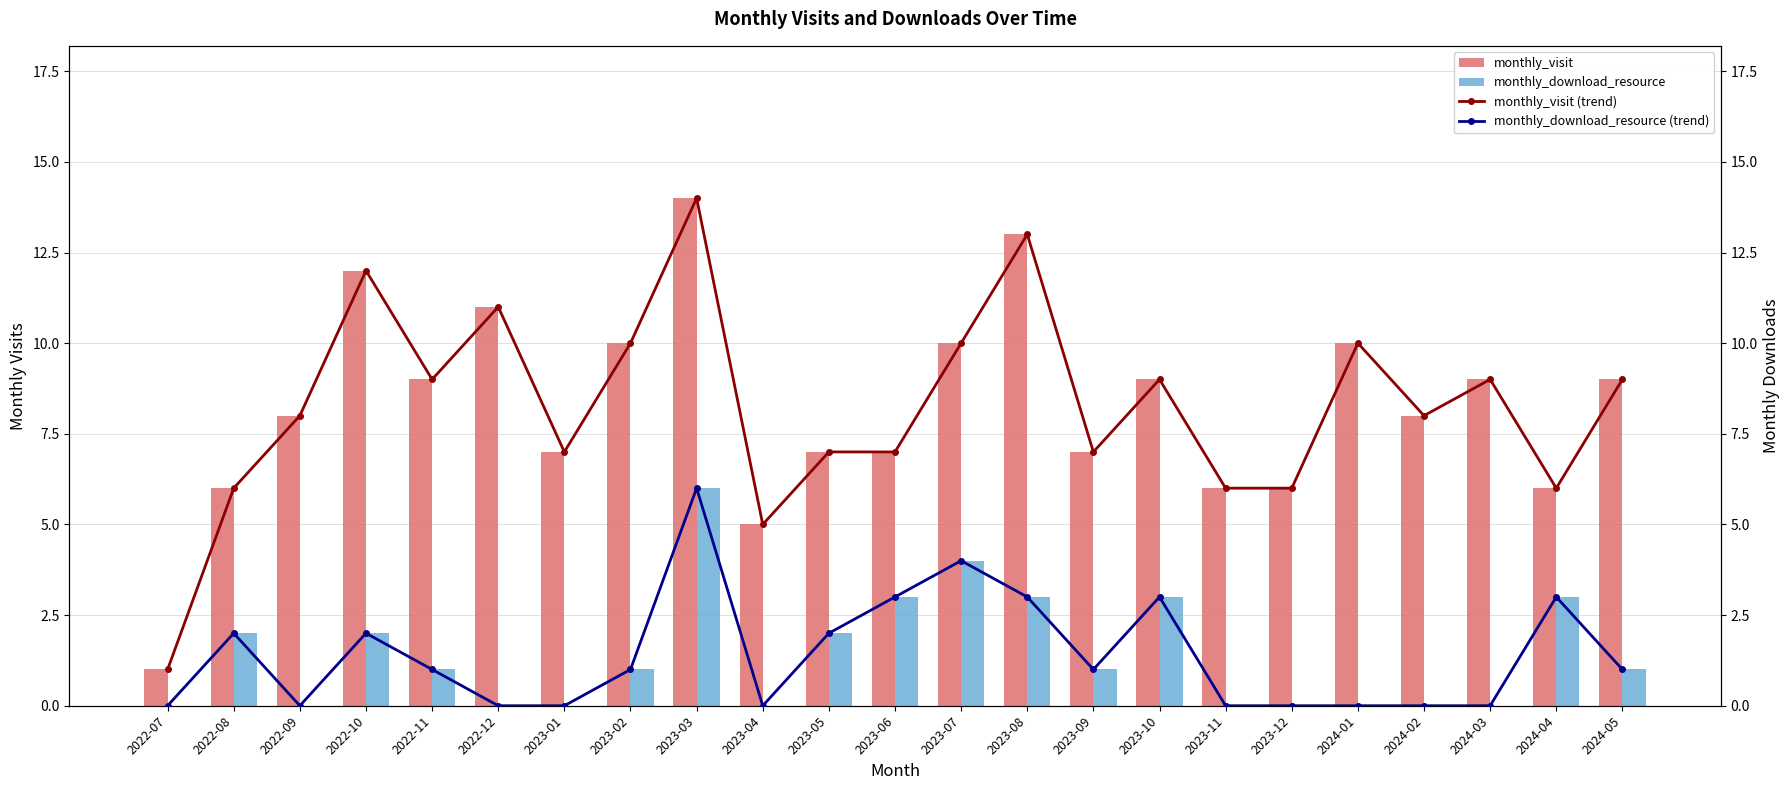

Which label corresponds to the largest value in the chart?

2023-03